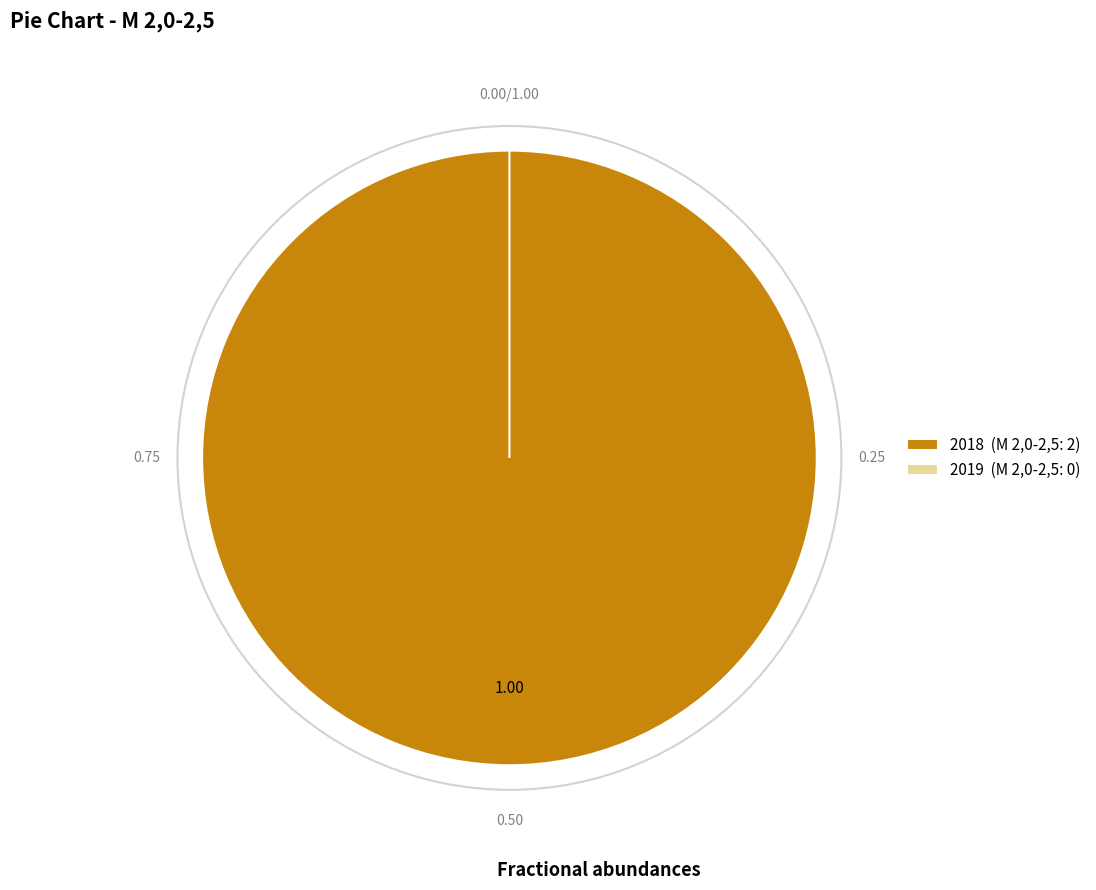

The 2018 slice represents 99% of the pie. True or false?

False